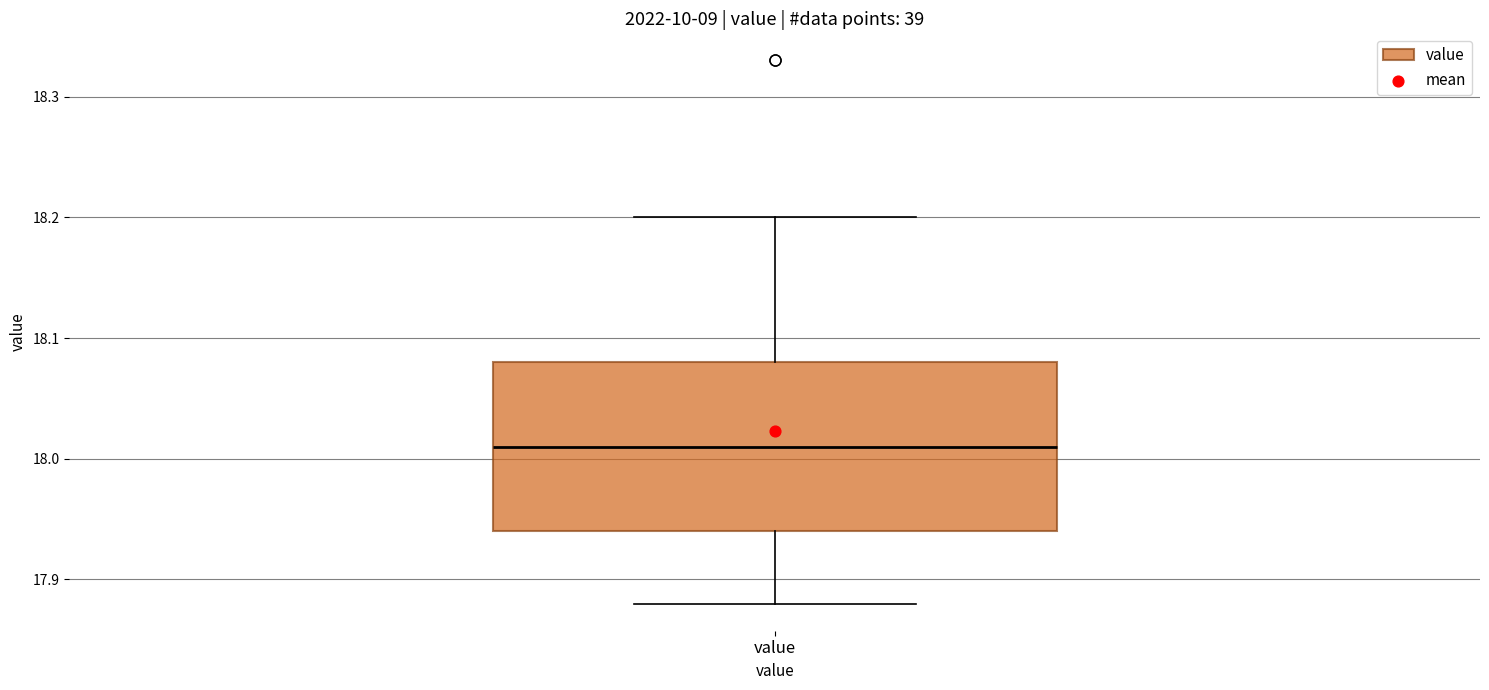

Where is the lower edge of the box for value on the y-axis? The values are not printed on the chart, so give them approximately, as read against the axis.

17.94